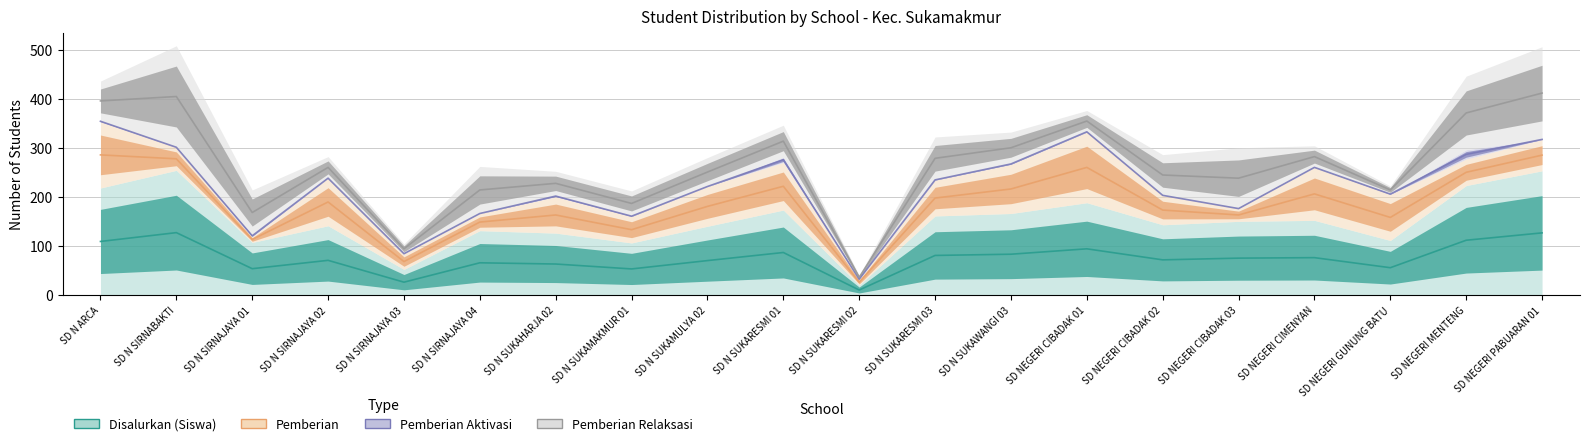

How many distinct data groups are displayed?

4